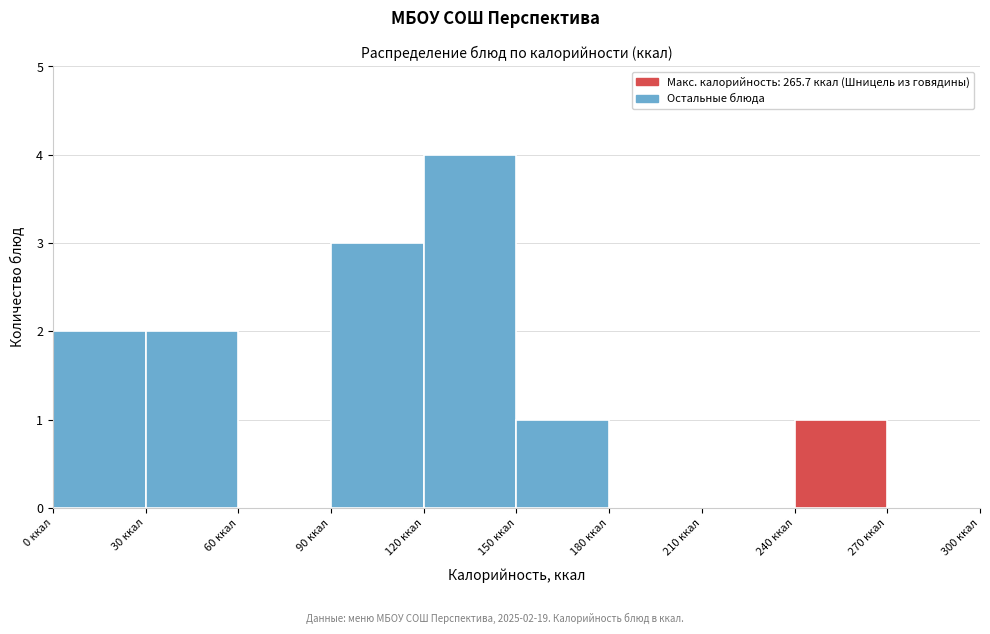

Over which range of the x-axis is the bar tallest?

120 to 150